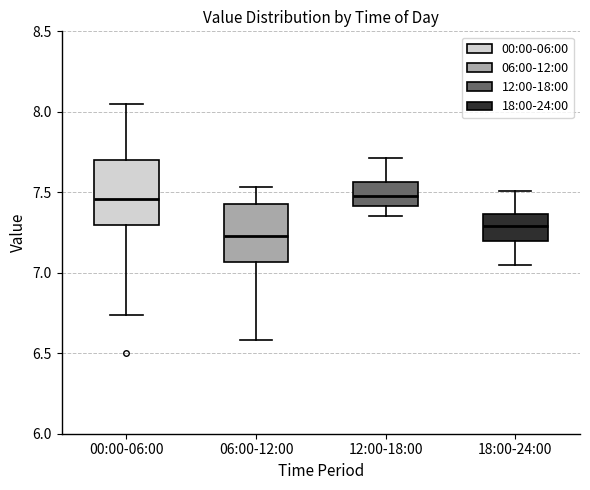

Which box's median line is the lowest?

06:00-12:00